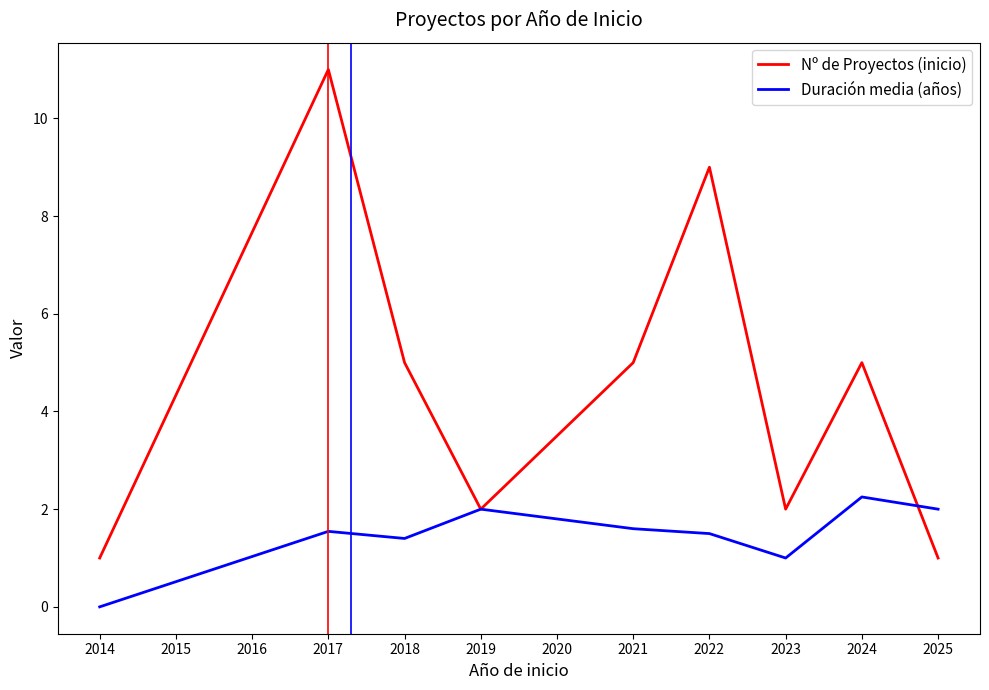

What is the approximate value of Duración media (años) at 2019?

2.0